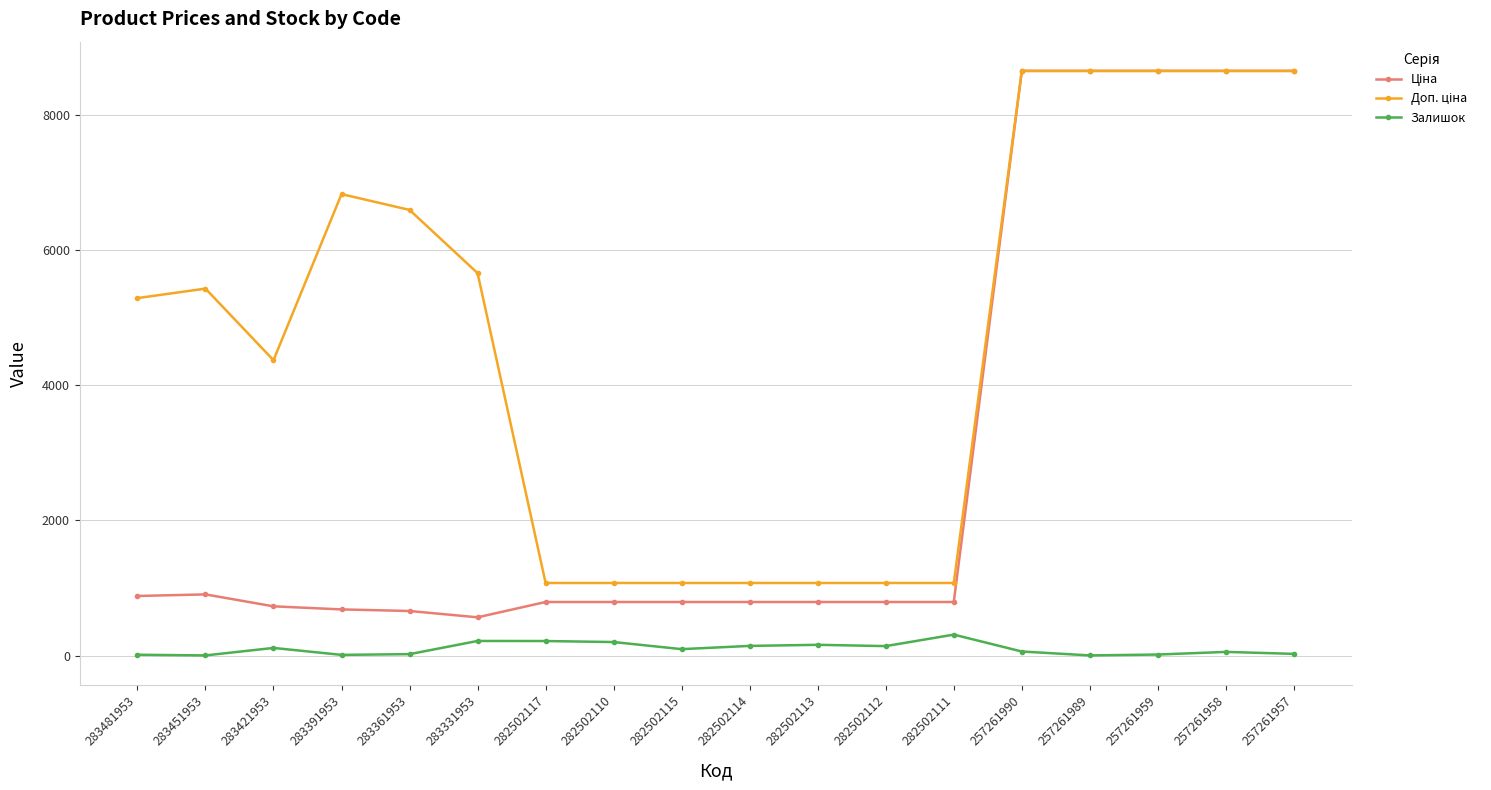

Count the number of data series in this chart.

3